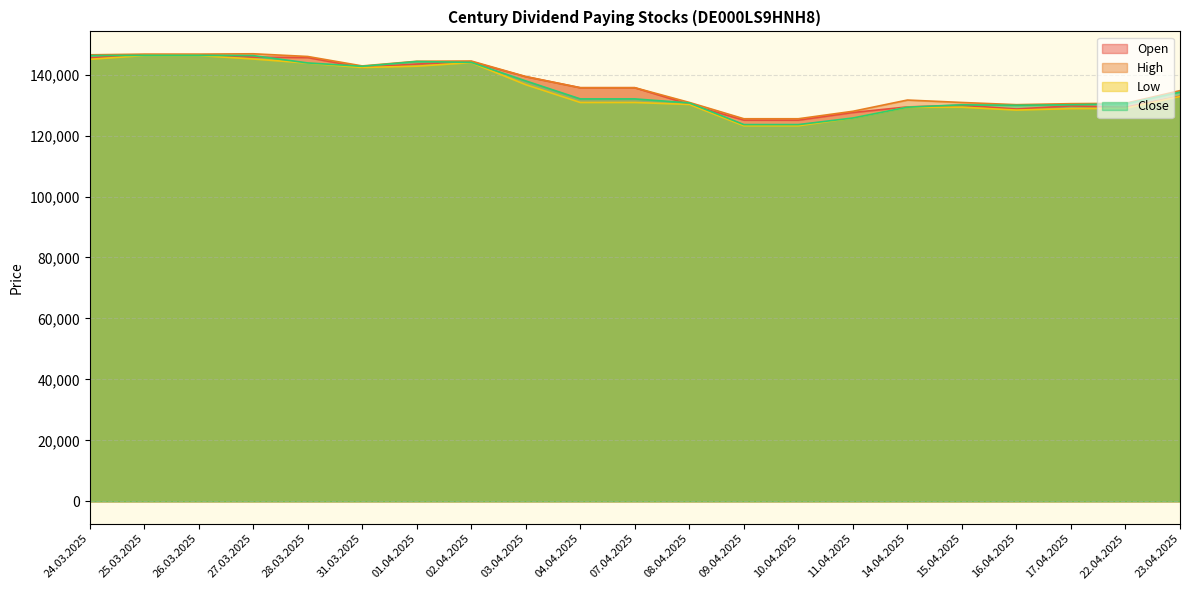

How many interior local peaks does the Low series have?

2